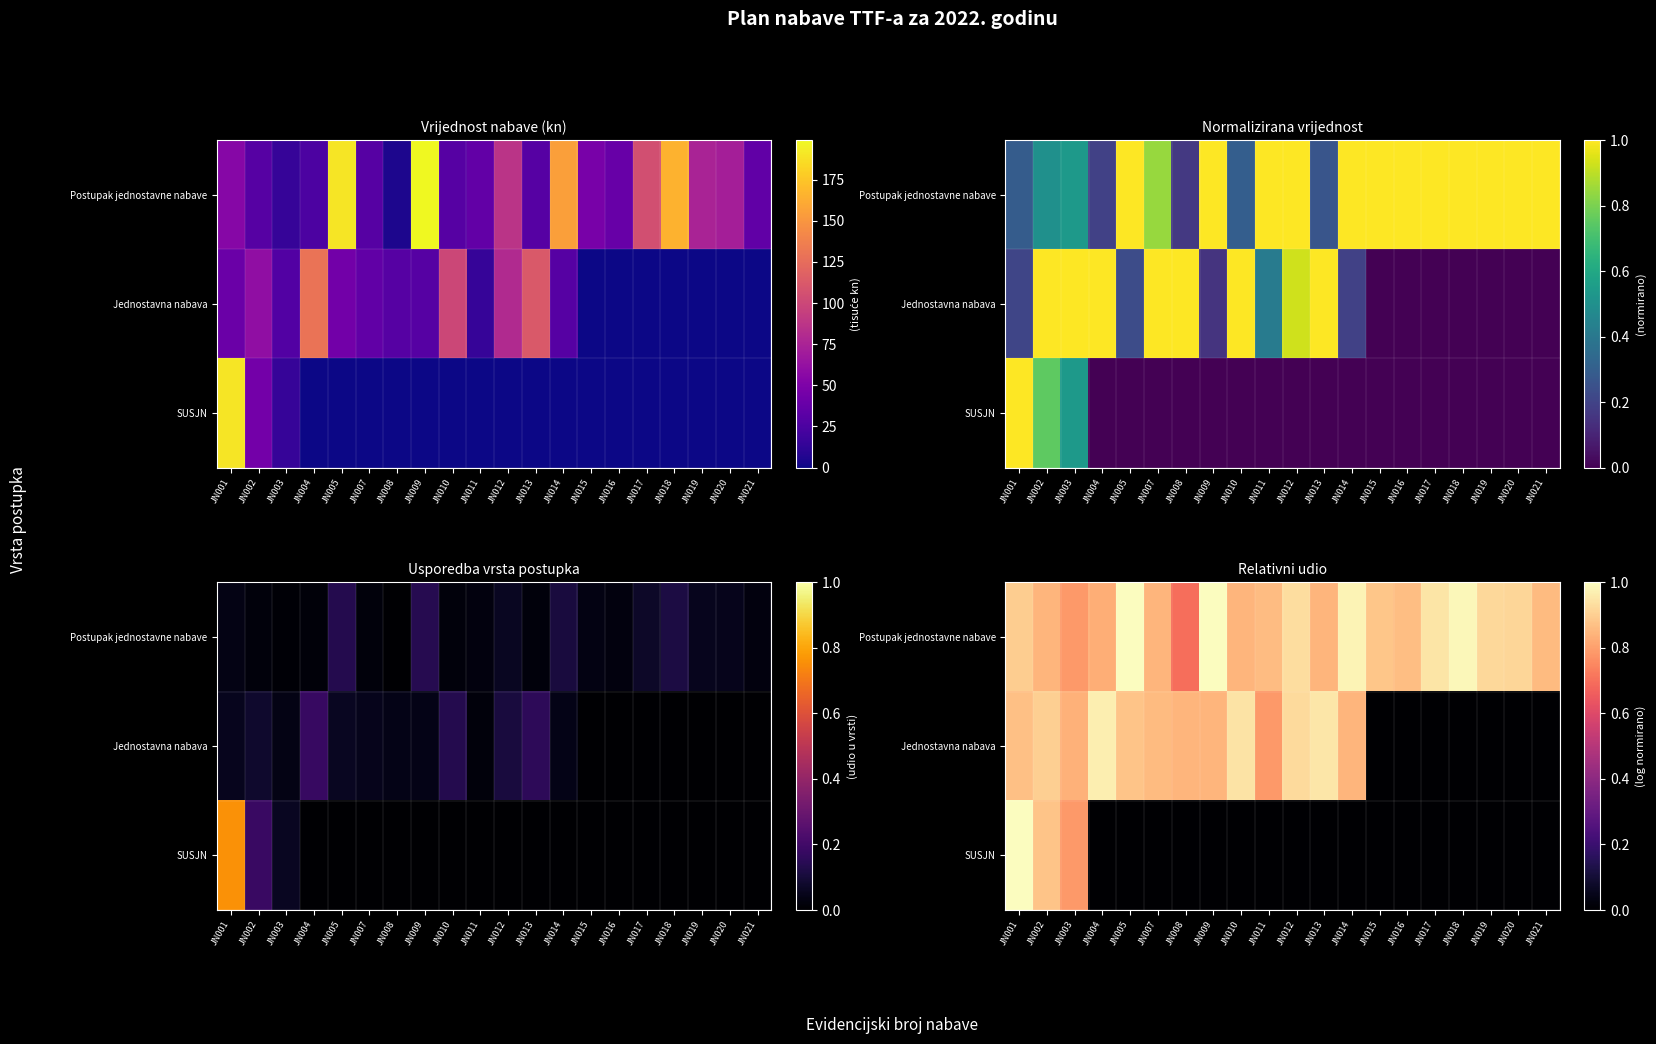

What is the difference between the maximum and minimum values in the Jednostavna nabava series?

1.0